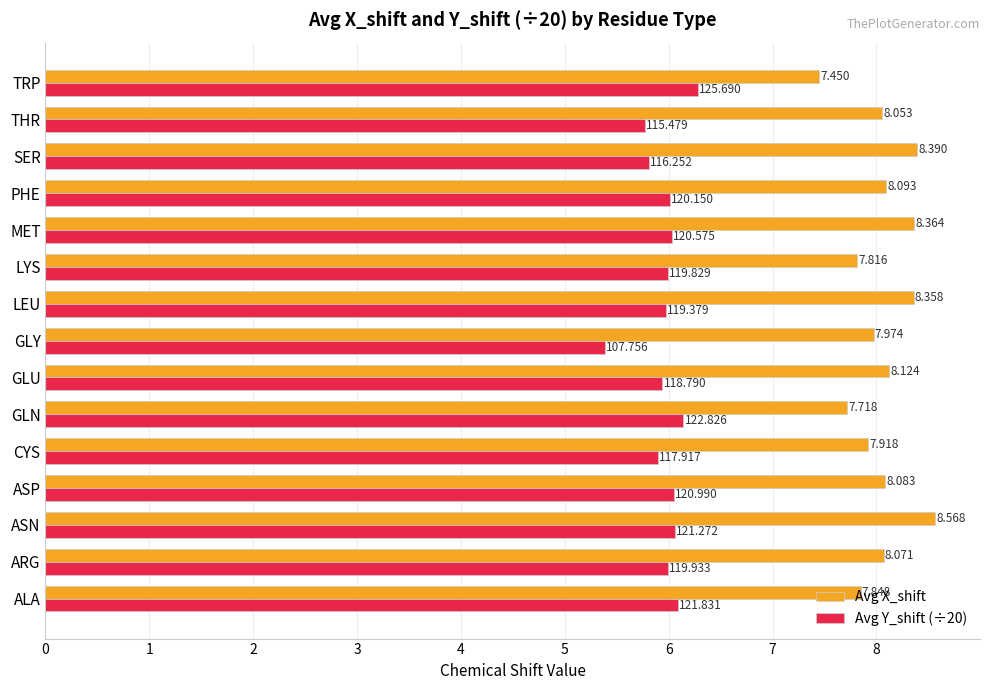

At which category is the sum across all series the highest?

ASN